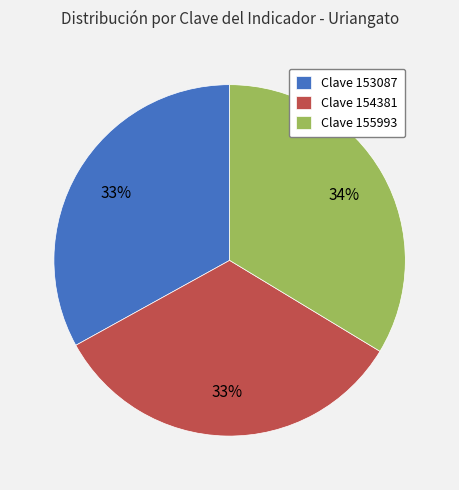

Approximately how many times larger is the value at Clave 154381 compared to Clave 153087?

1.0